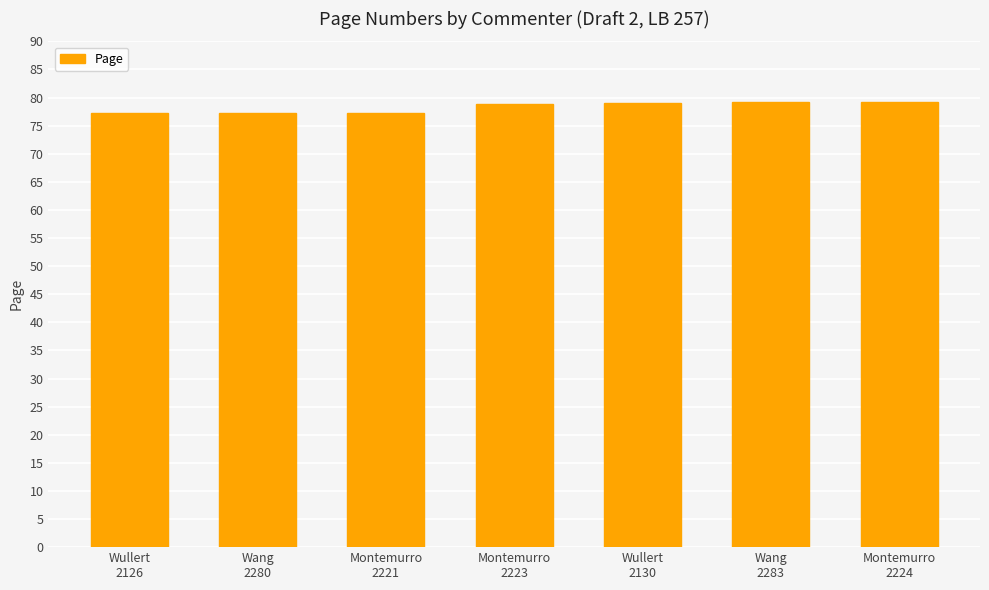

Which has a higher value, Wullert
2130 or Montemurro
2221?

Wullert
2130